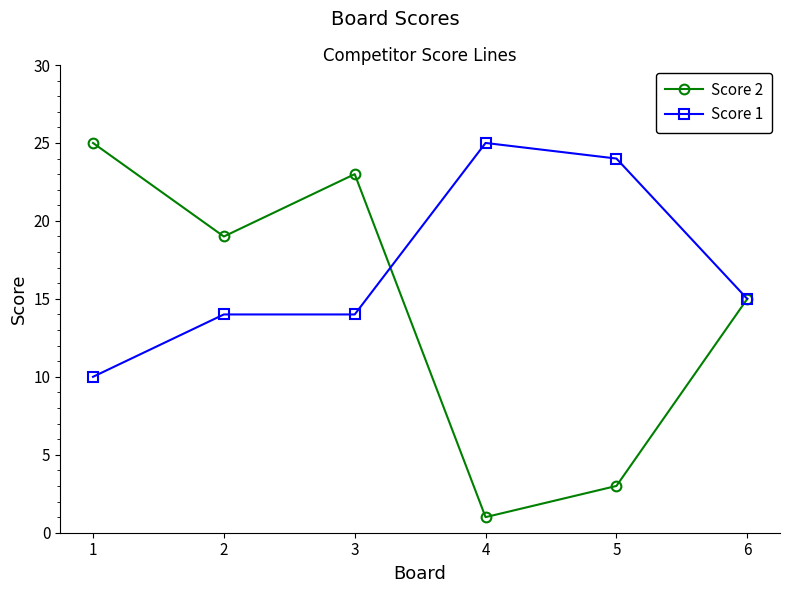

Between which two adjacent categories do Score 1 and Score 2 first intersect?

3 and 4